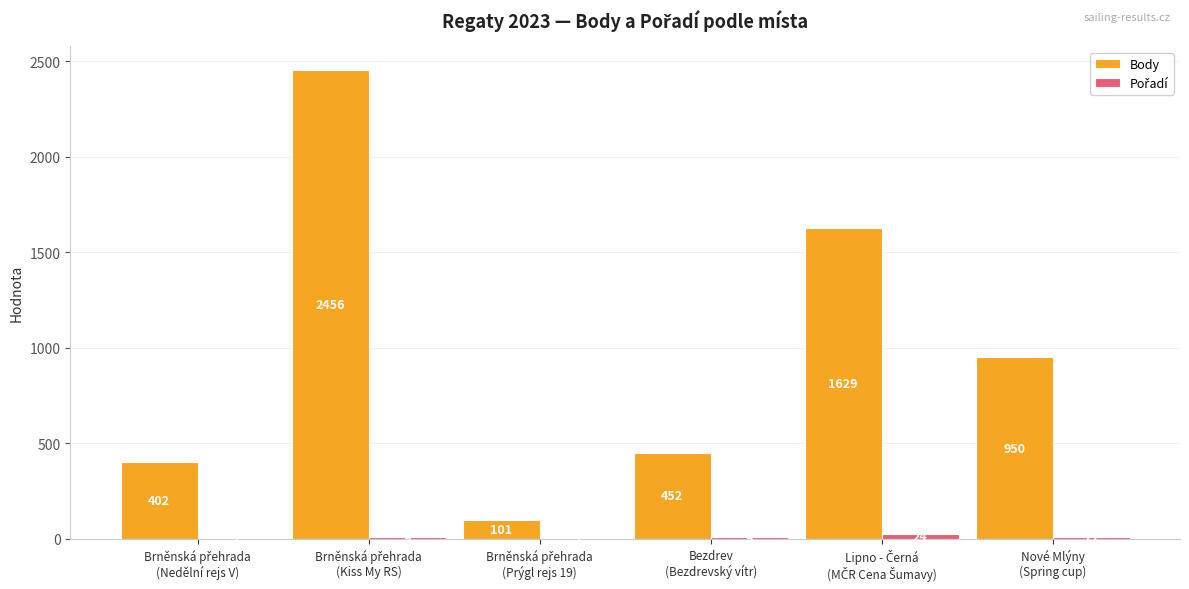

Which series has the largest total across all categories?

Body